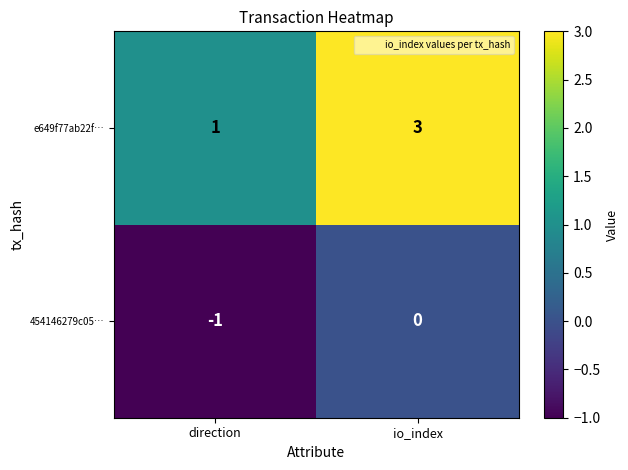

The value of e649f77ab22f… at io_index is 3. True or false?

True